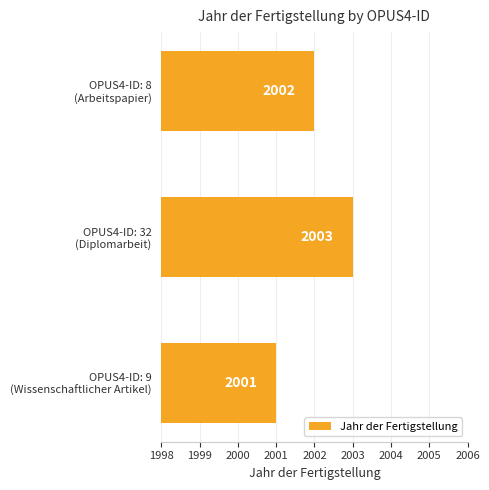

List the labels in order of value, largest first.

OPUS4-ID: 32
(Diplomarbeit), OPUS4-ID: 8
(Arbeitspapier), OPUS4-ID: 9
(Wissenschaftlicher Artikel)